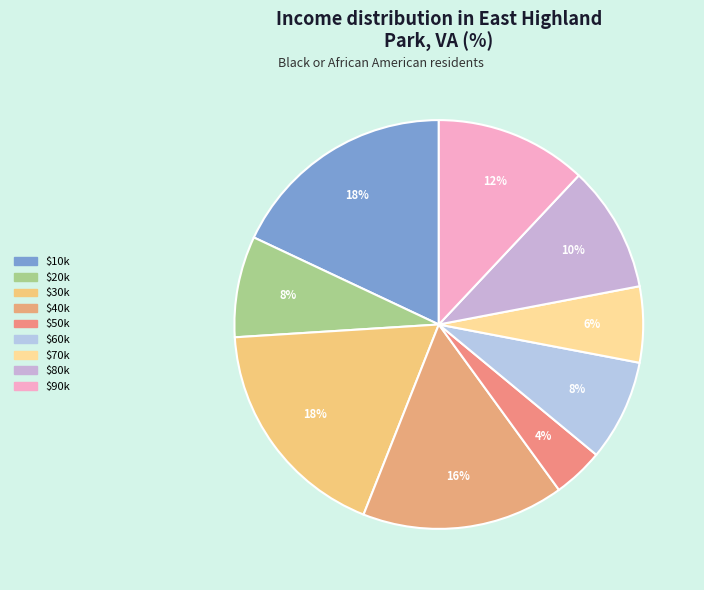

What is the smallest slice in the pie chart?

$50k